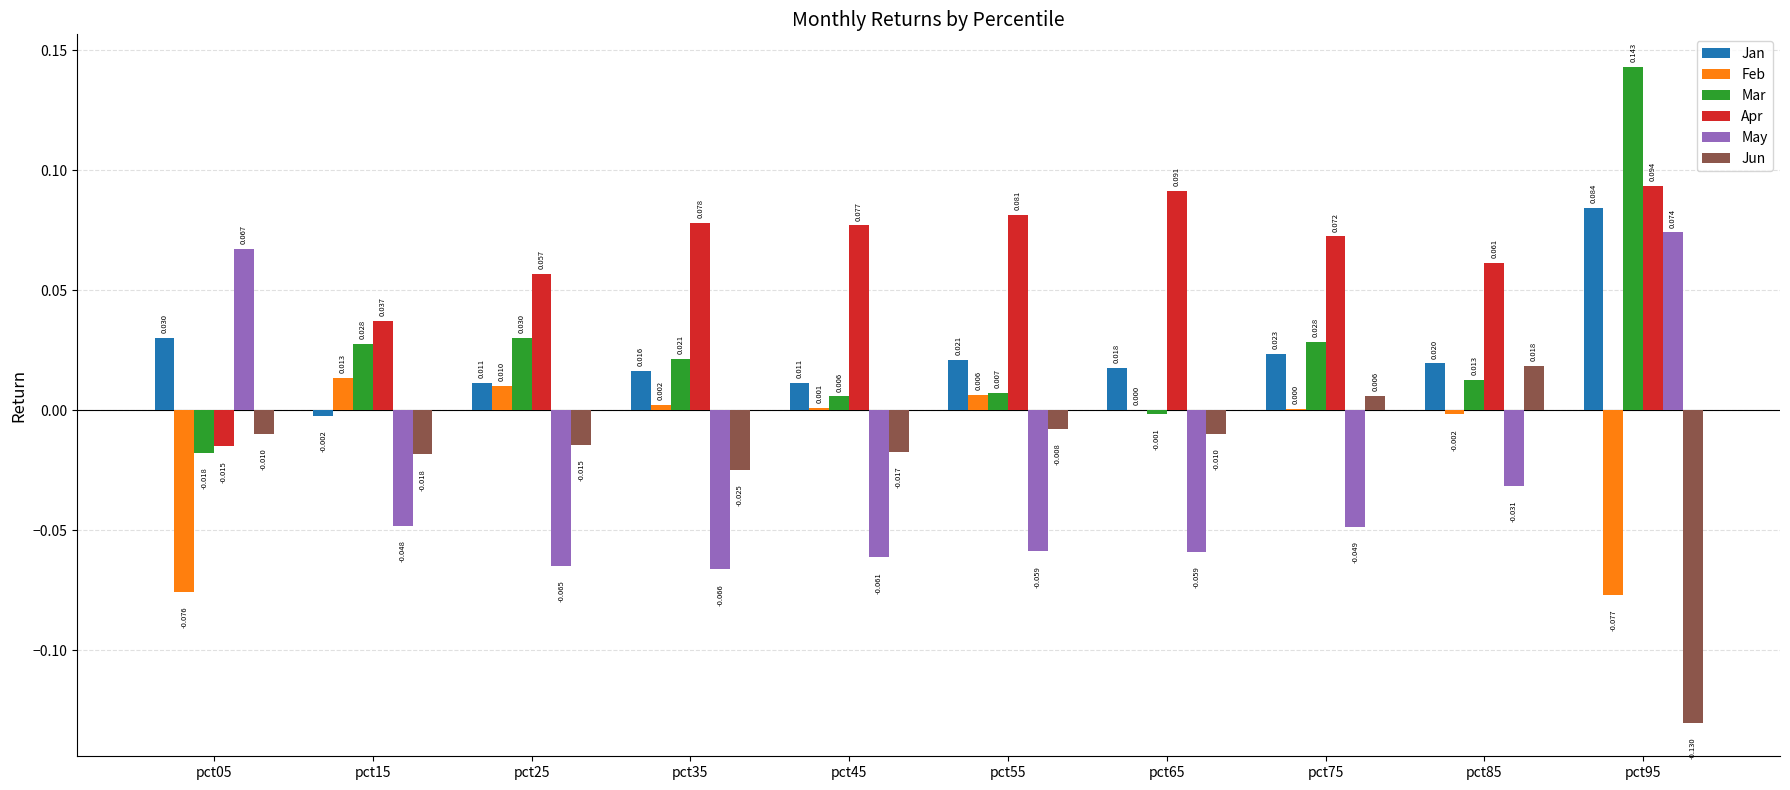

How many groups of bars are there?

10